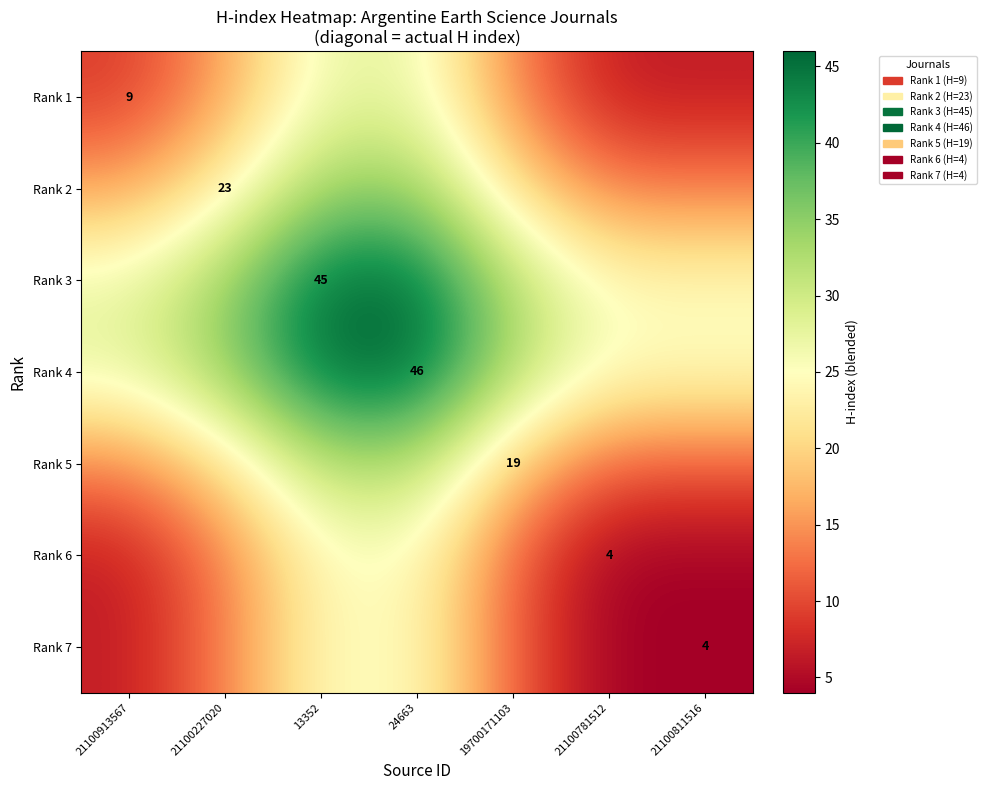

Between 21100913567 and 21100227020, which is larger?

21100227020